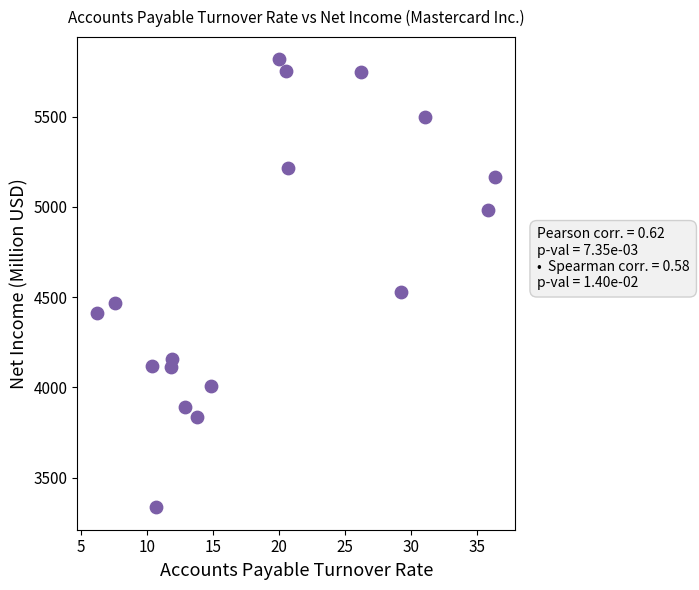

What is the range of Y values (max minus min)?

2482